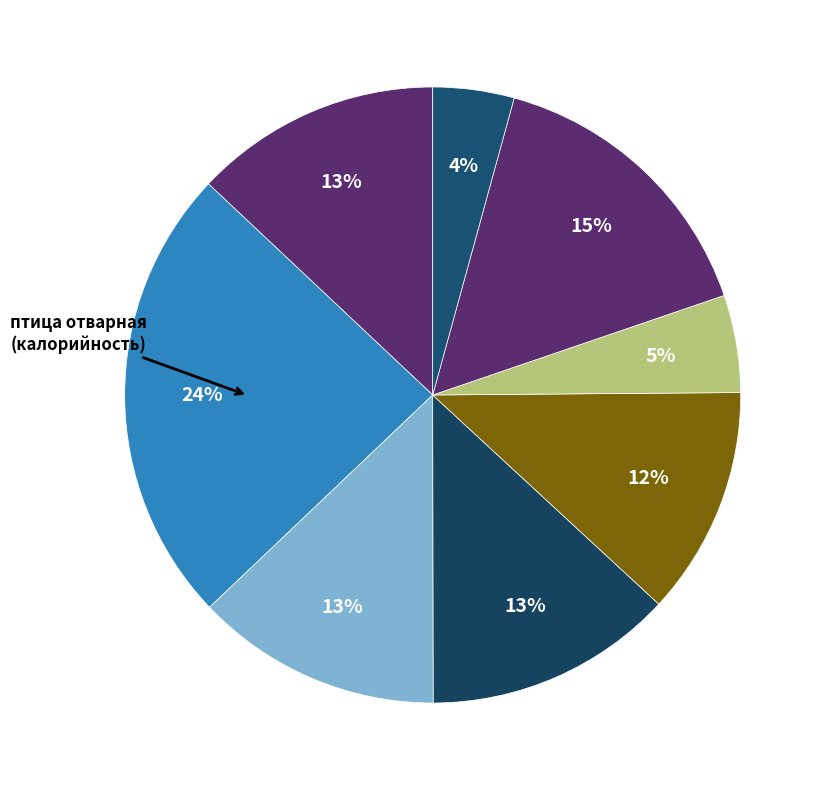

How many slices are in this pie chart?

8